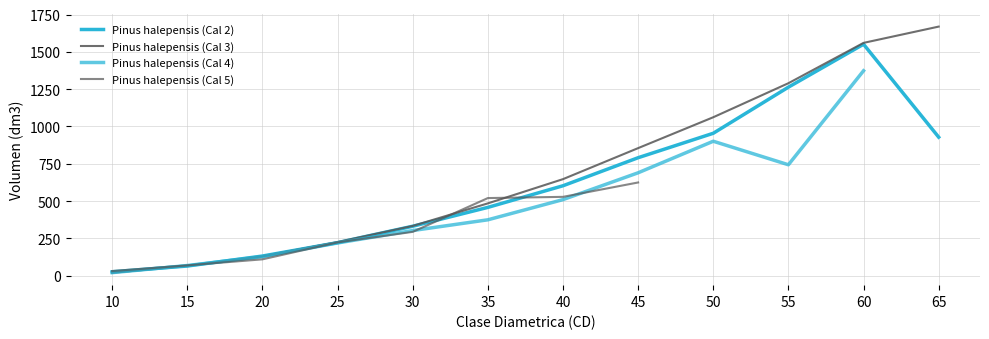

What is the minimum value shown in the chart?

18.6